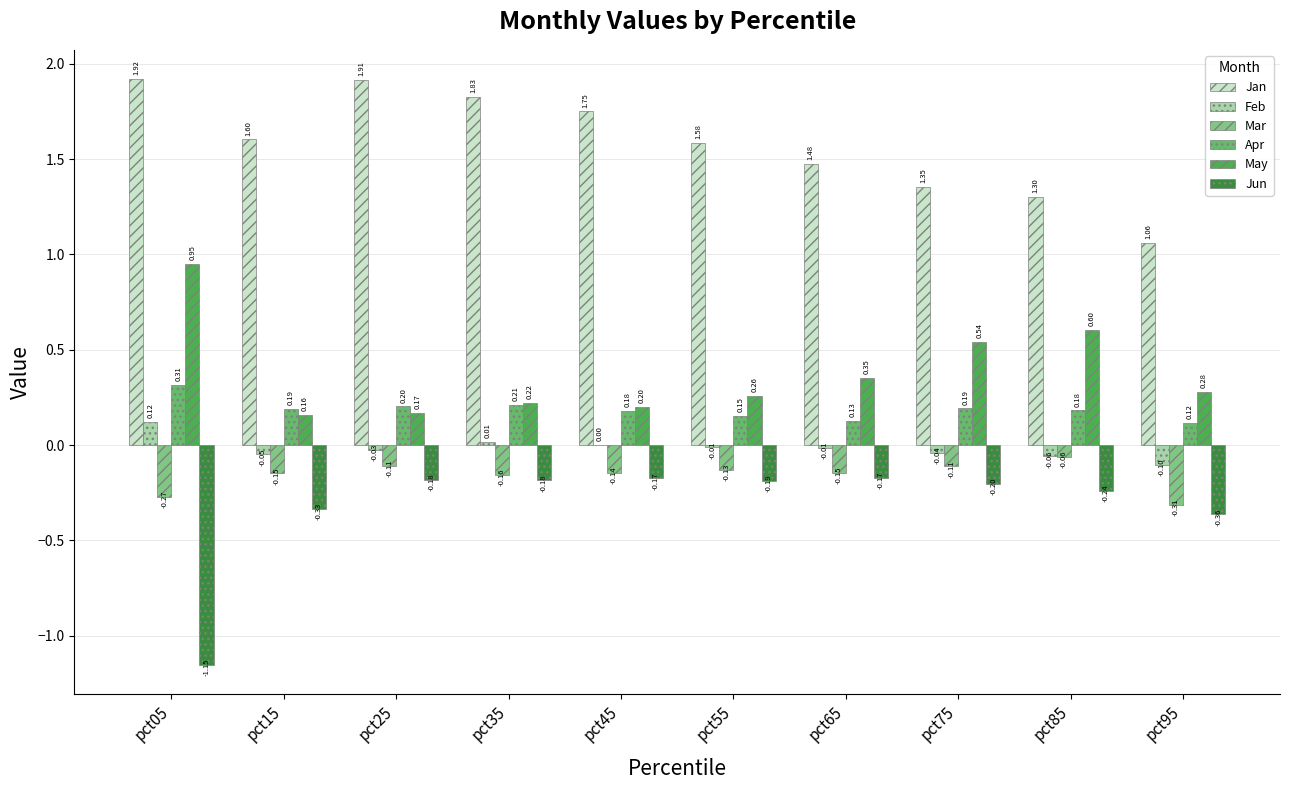

Which series has the widest spread of values?

Jun